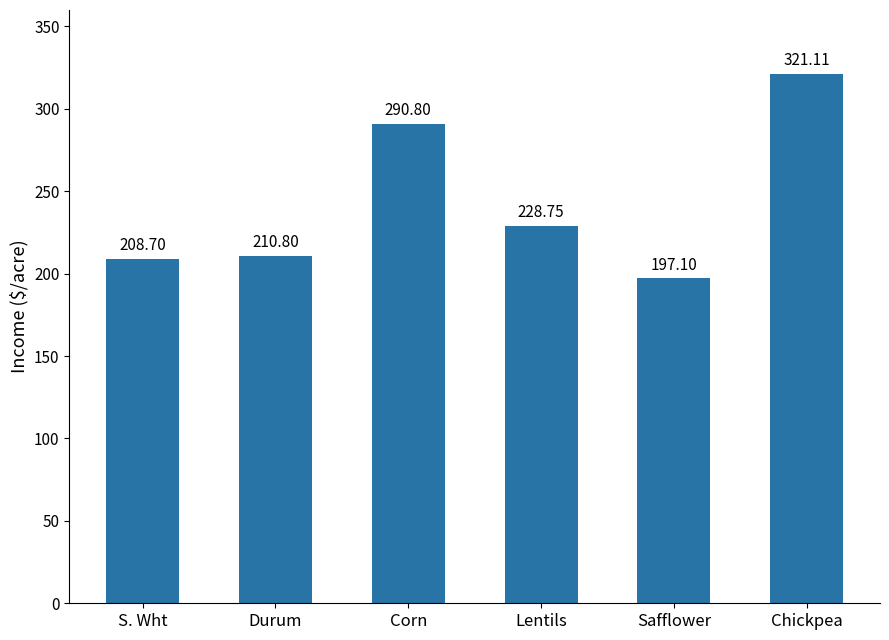

True or false: the data shows 85.9 at Lentils.

False